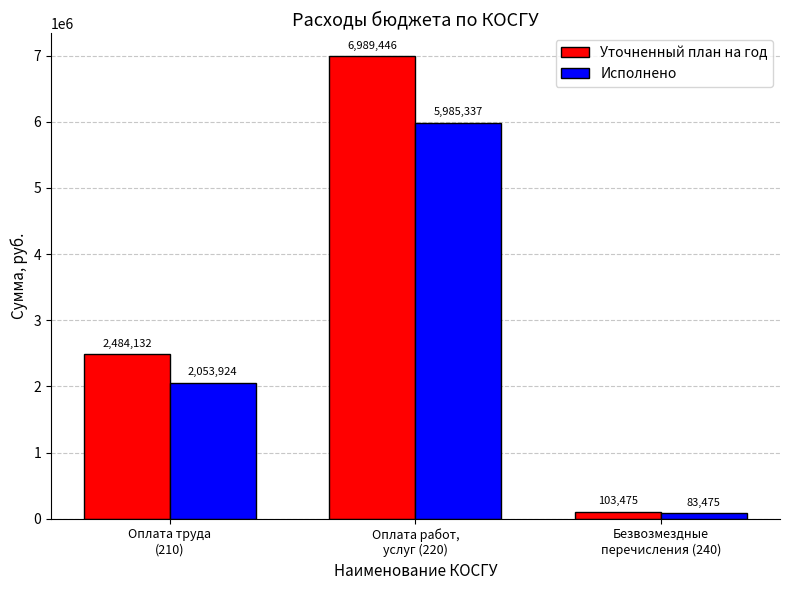

List the series in order of their peak value, lowest first.

Исполнено, Уточненный план на год